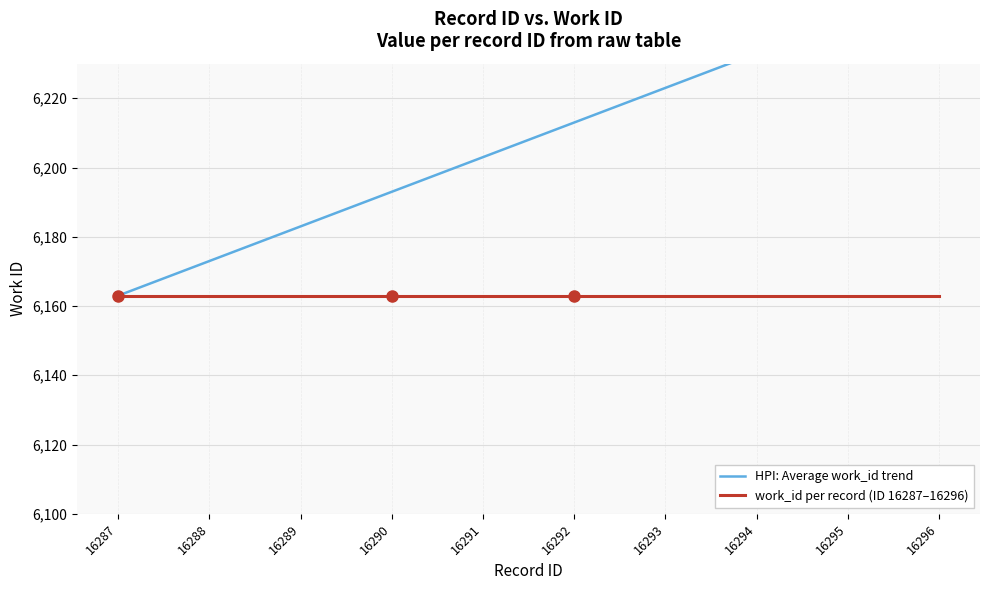

Reading left to right, list all the values displayed in this chart.

HPI: Average work_id trend: 16287=6163	16288=6173	16289=6183	16290=6193	16291=6203	16292=6213	16293=6223	16294=6233	16295=6243	16296=6253
work_id per record (ID 16287–16296): 16287=6163	16288=6163	16289=6163	16290=6163	16291=6163	16292=6163	16293=6163	16294=6163	16295=6163	16296=6163